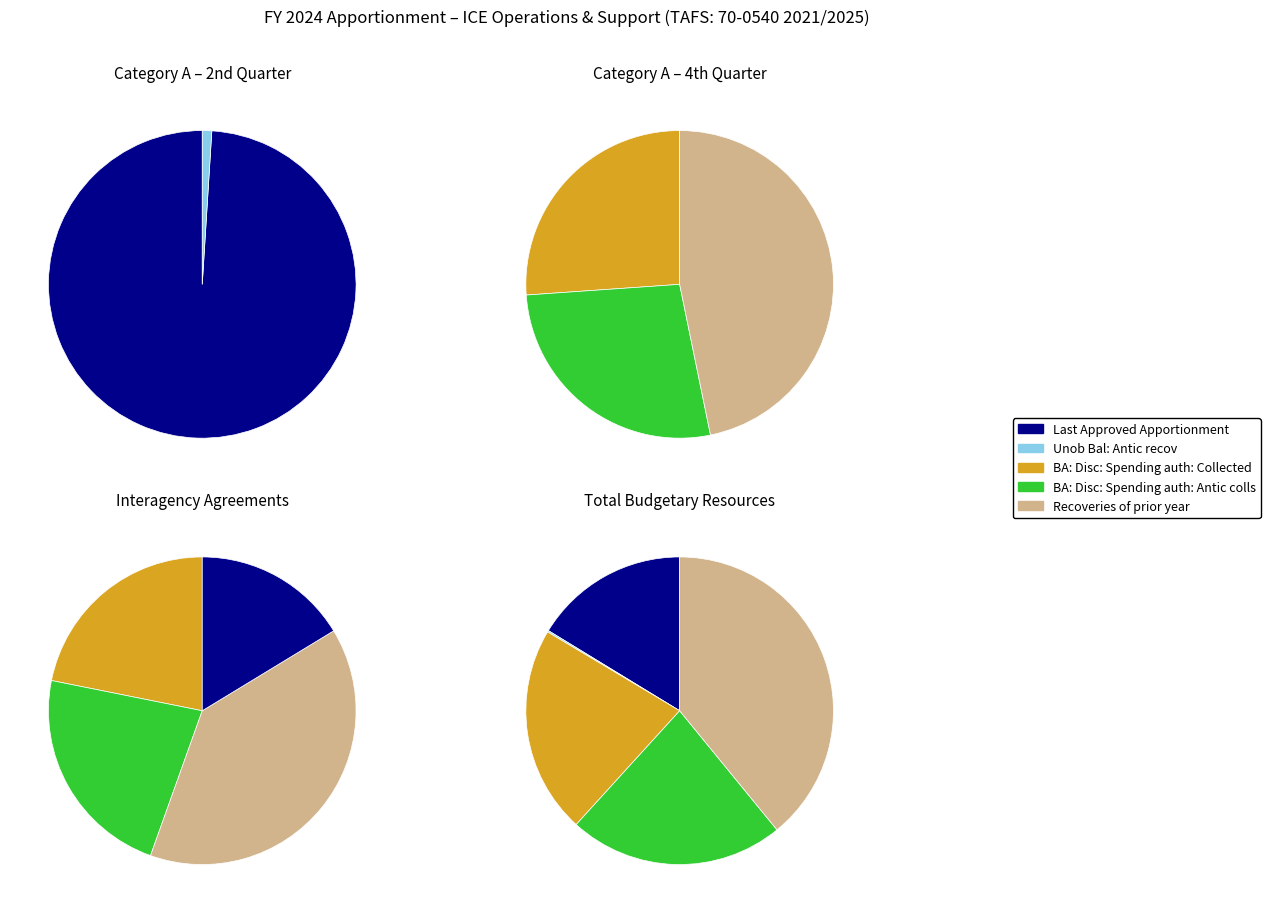

Is the sum of Unob Bal: Antic recov and BA: Disc: Spending auth: Antic colls greater than half?

No